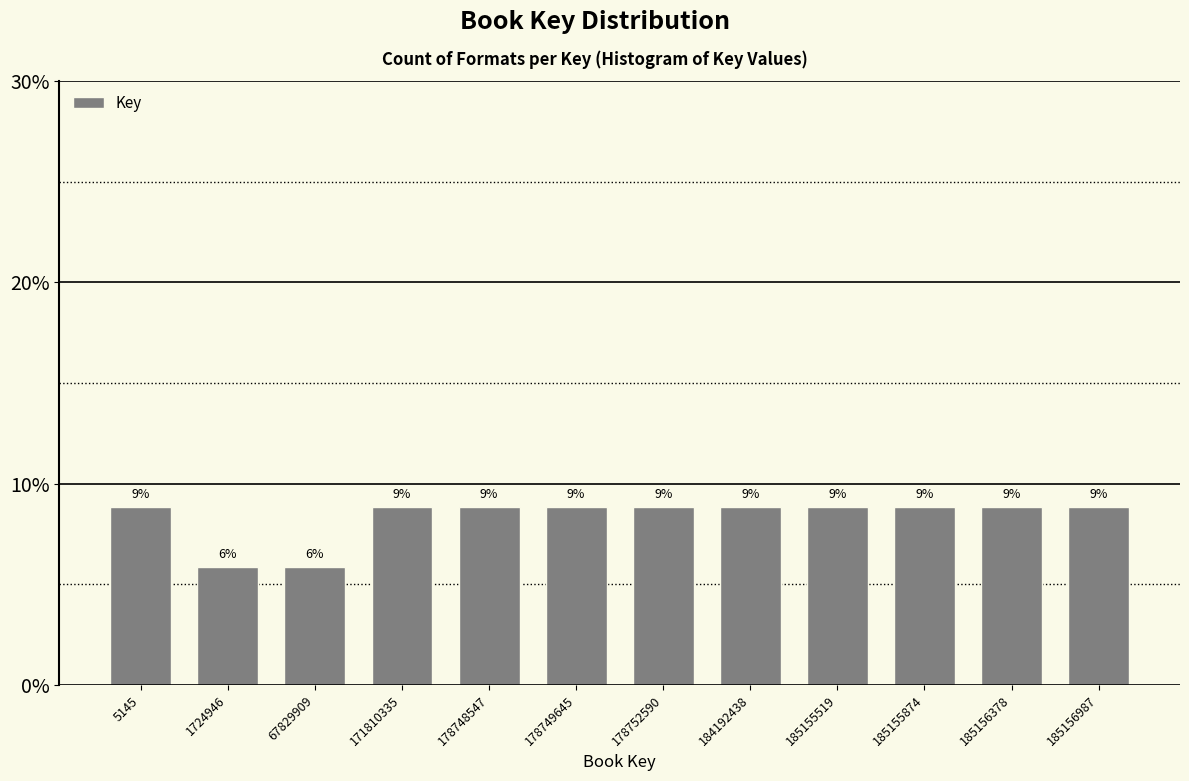

Are the bars horizontal?

No